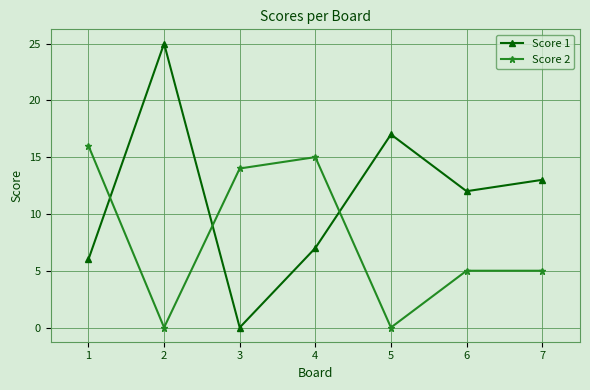

Which series ends up on top after the final intersection of Score 2 and Score 1?

Score 1